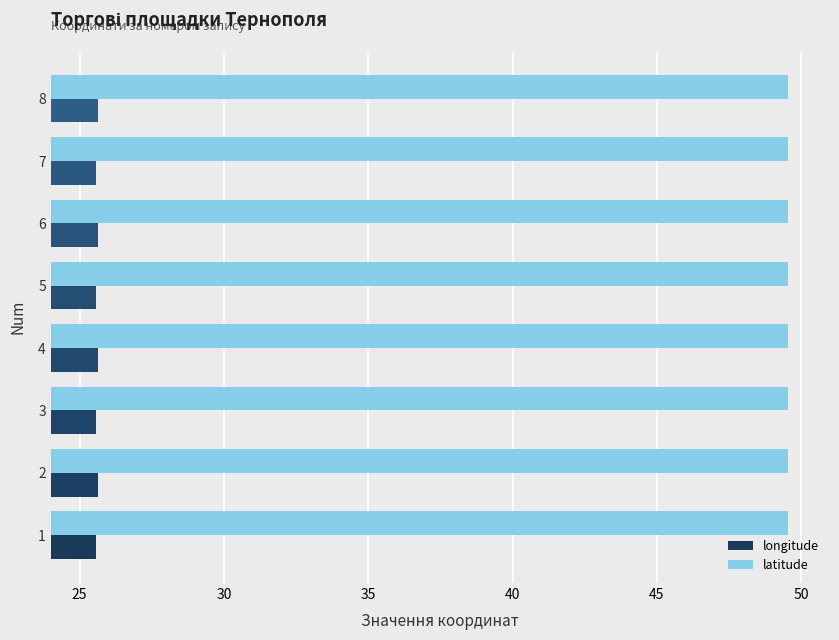

The value of latitude at 1 is 76.6. True or false?

False